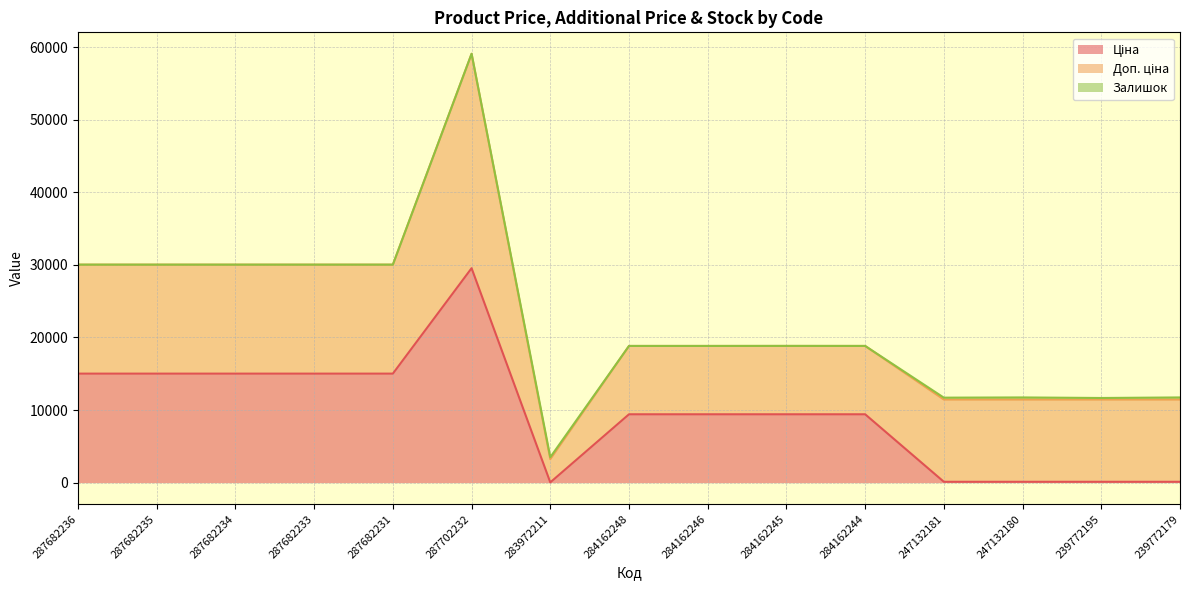

At which category does the chart reach its minimum across all series?

287682236